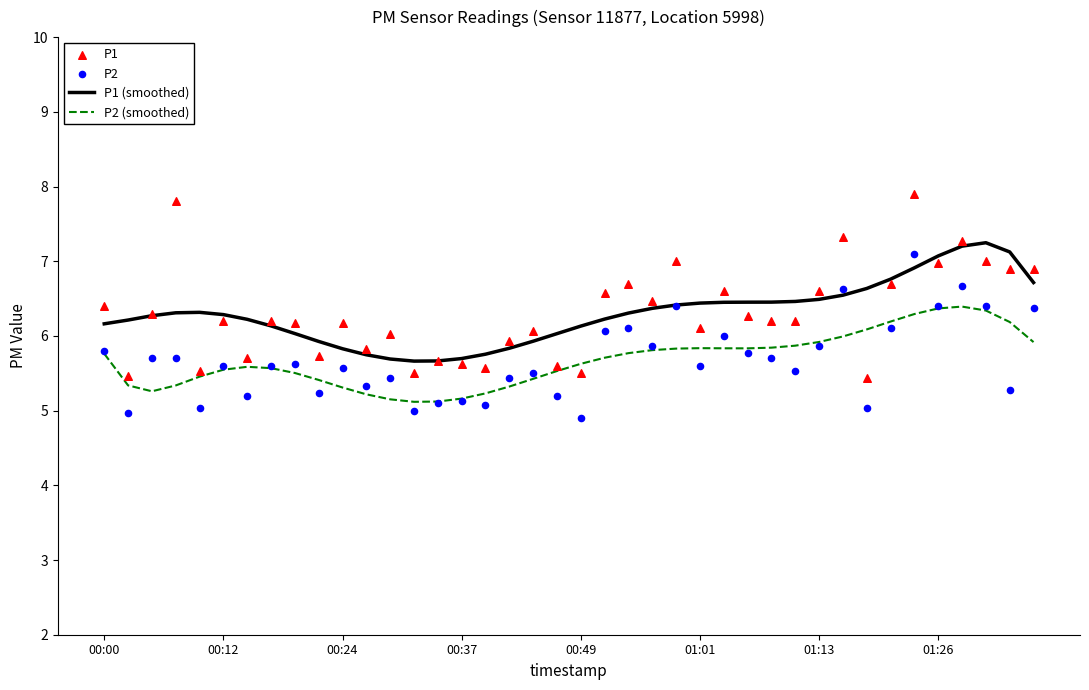

Which series reaches the minimum Y coordinate?

P2